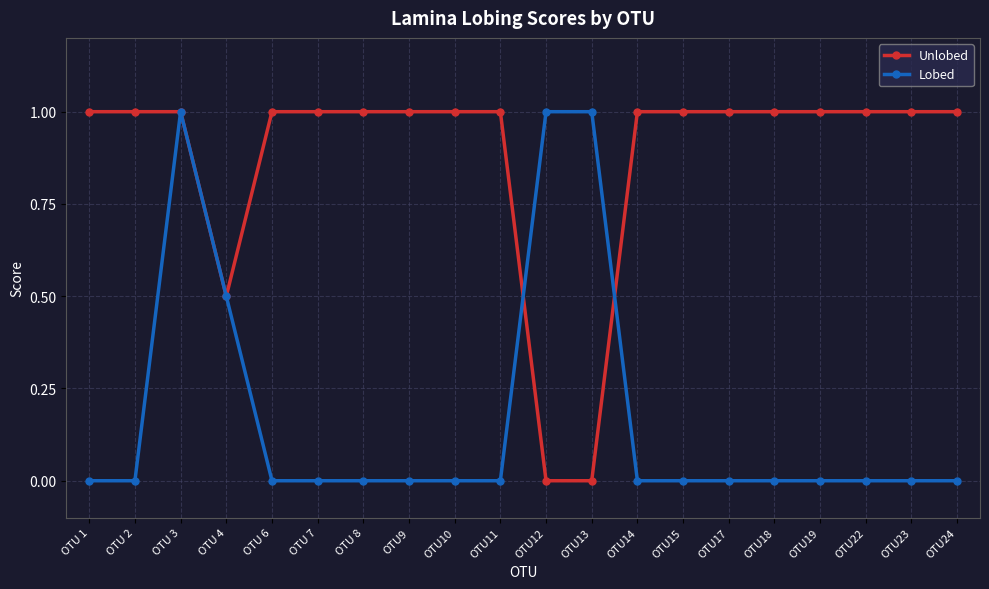

Reading right to left, what are all the values shown in this chart?

Unlobed: 1.0	1.0	1.0	1.0	1.0	1.0	1.0	1.0	0.0	0.0	1.0	1.0	1.0	1.0	1.0	1.0	0.5	1.0	1.0	1.0
Lobed: 0.0	0.0	0.0	0.0	0.0	0.0	0.0	0.0	1.0	1.0	0.0	0.0	0.0	0.0	0.0	0.0	0.5	1.0	0.0	0.0